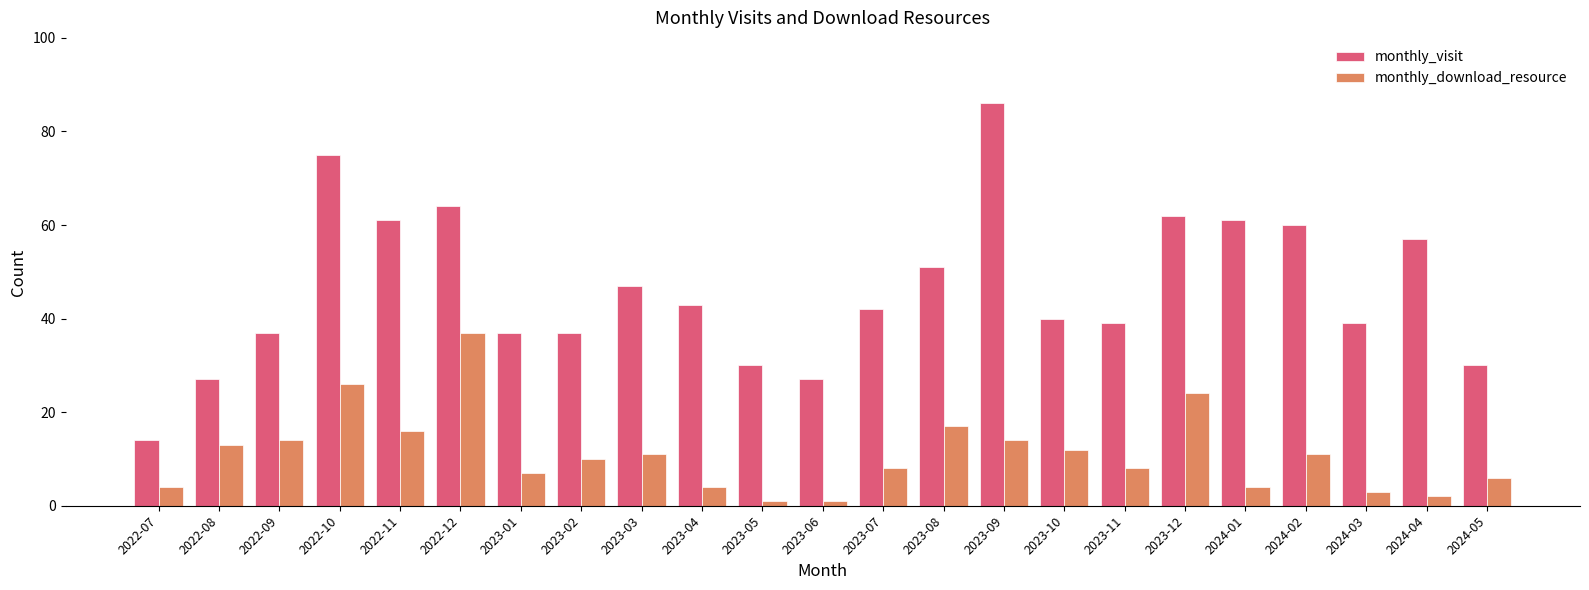

How many bars are there in total?

46